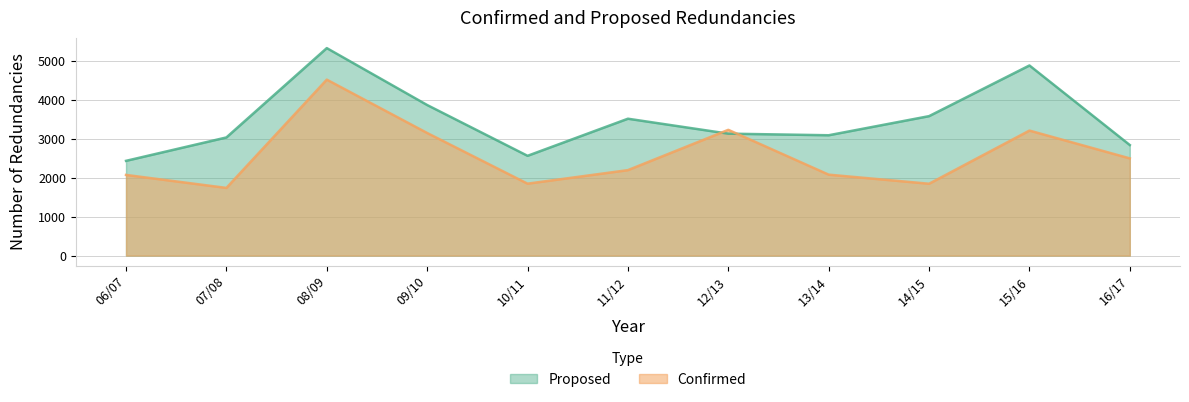

True or false: Proposed and Confirmed cross at least once.

True